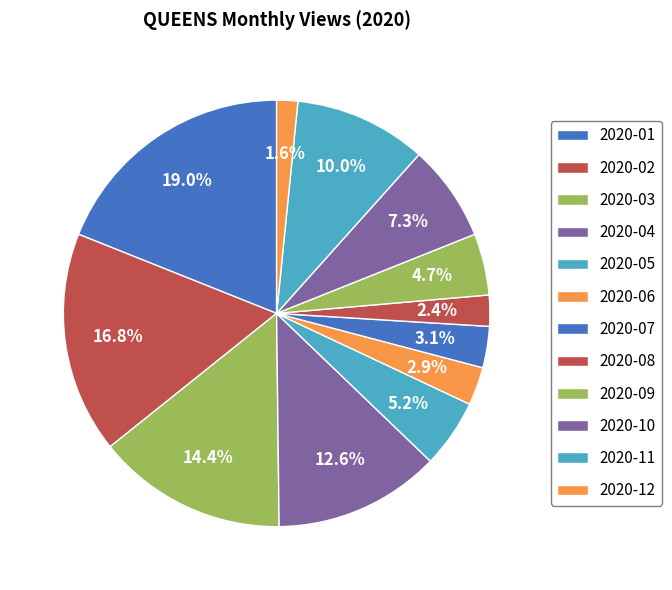

How much of the chart is everything except 2020-06?

97.1%